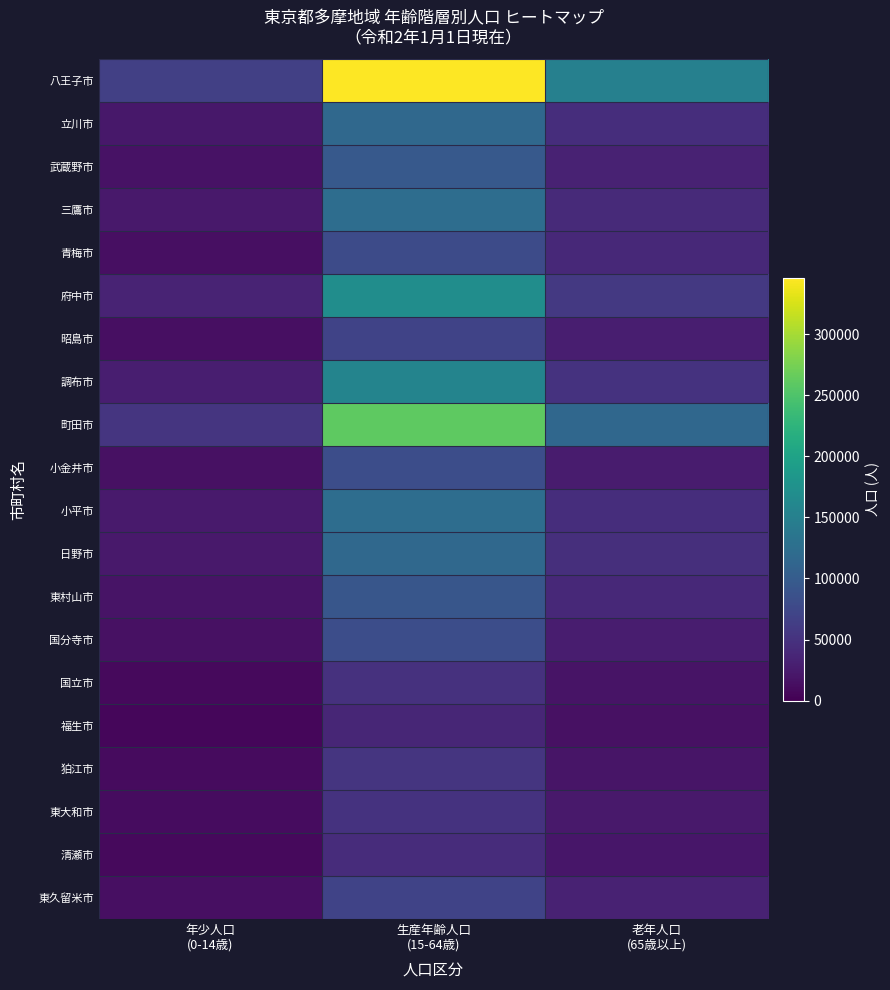

At 老年人口 (65歳以上), list the series in order from largest to smallest.

八王子市, 町田市, 府中市, 調布市, 日野市, 立川市, 小平市, 三鷹市, 東村山市, 青梅市, 東久留米市, 武蔵野市, 昭島市, 国分寺市, 小金井市, 東大和市, 清瀬市, 狛江市, 国立市, 福生市